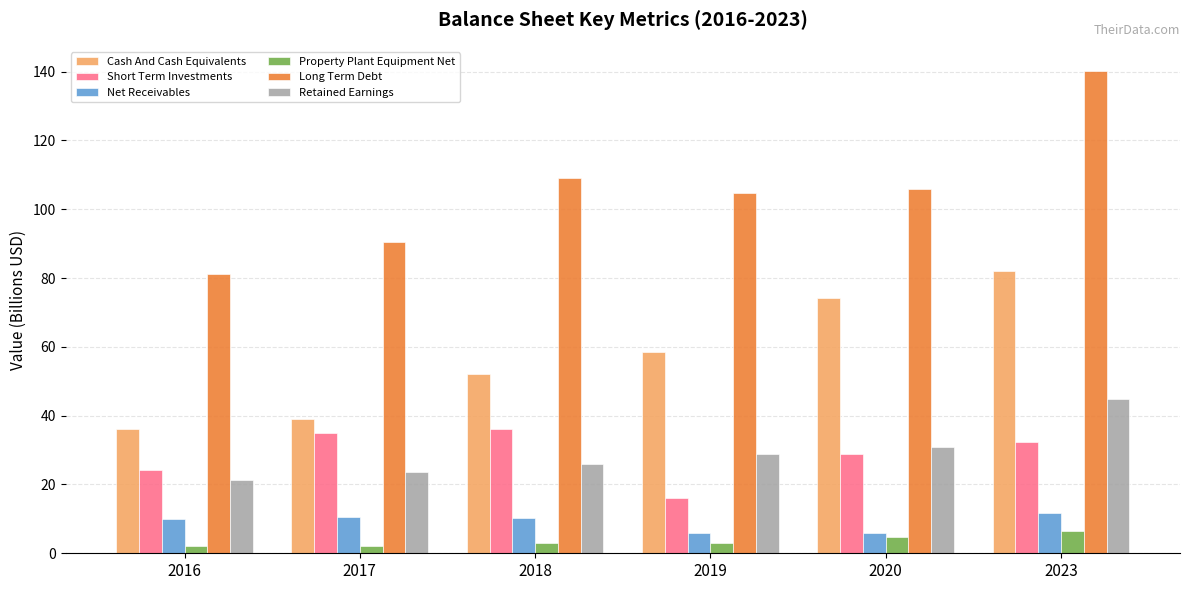

What is the average value of the Cash And Cash Equivalents series?

57.0